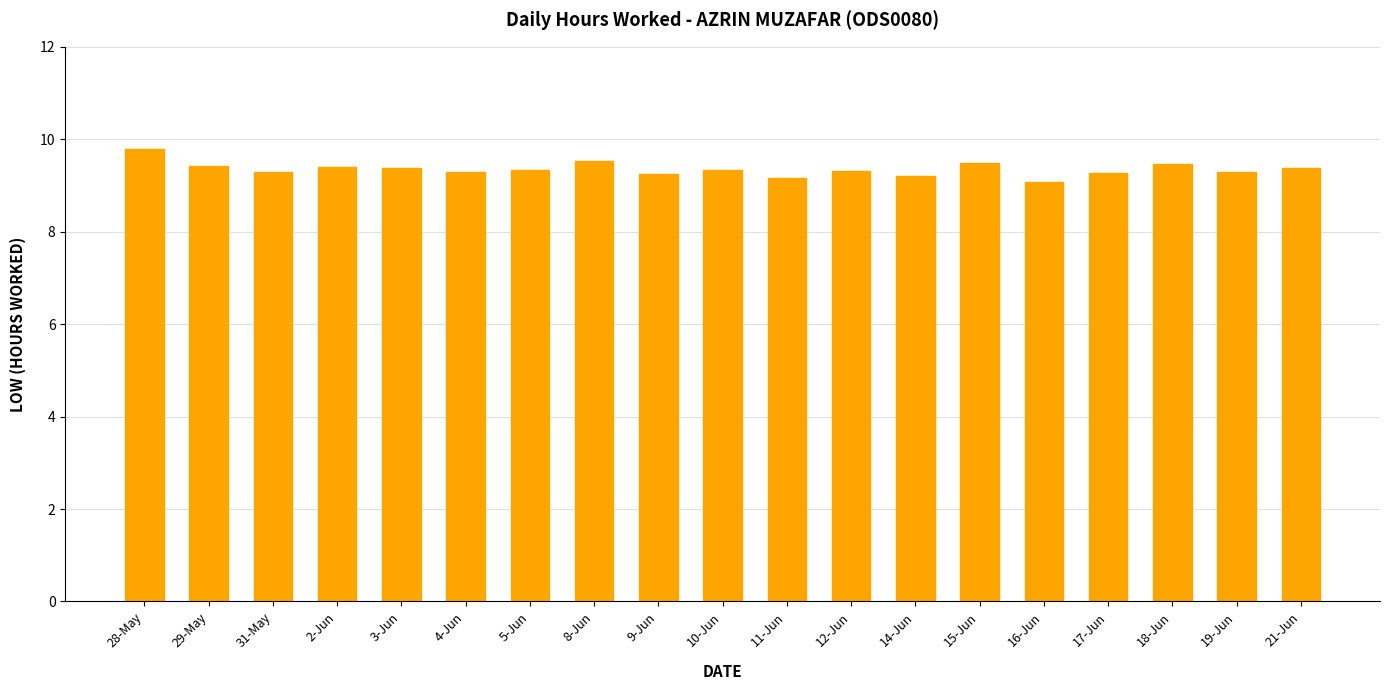

What is the smallest value displayed?

9.1